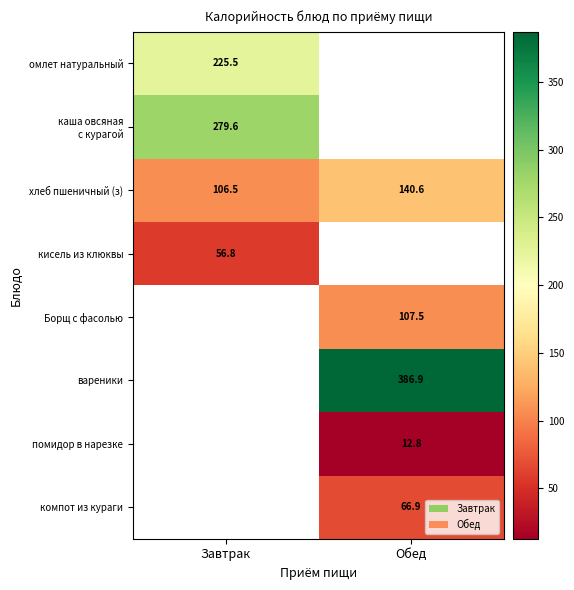

True or false: компот из кураги has a value of 66.9 at Обед.

True